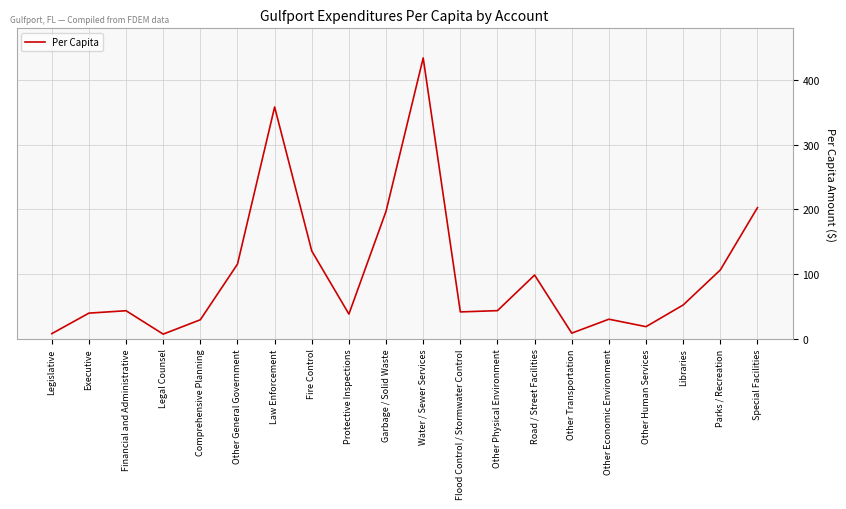

What is the change in value from Garbage / Solid Waste to Special Facilities?

+5.5